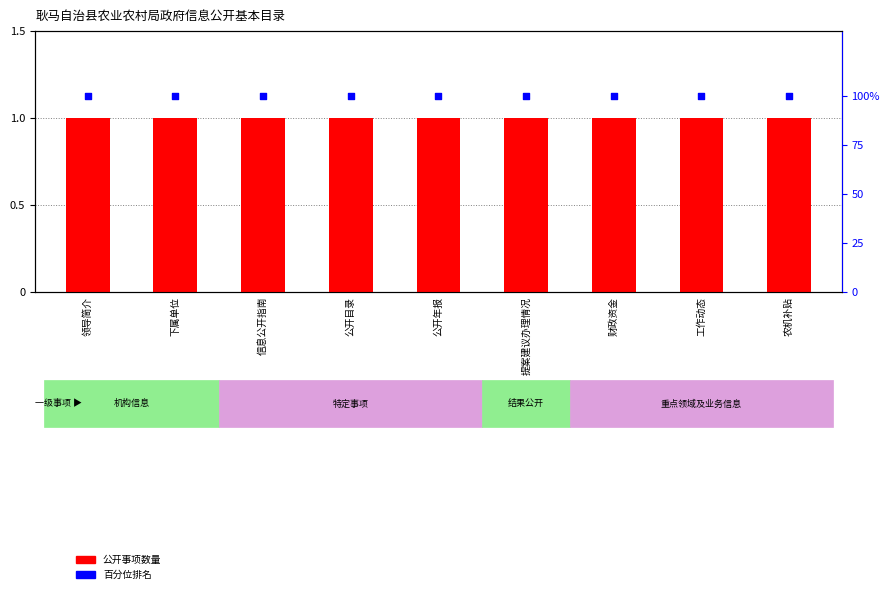

Is the value of 百分位排名 at 财政资金 greater than the value of 公开事项数量 at 公开年报?

Yes